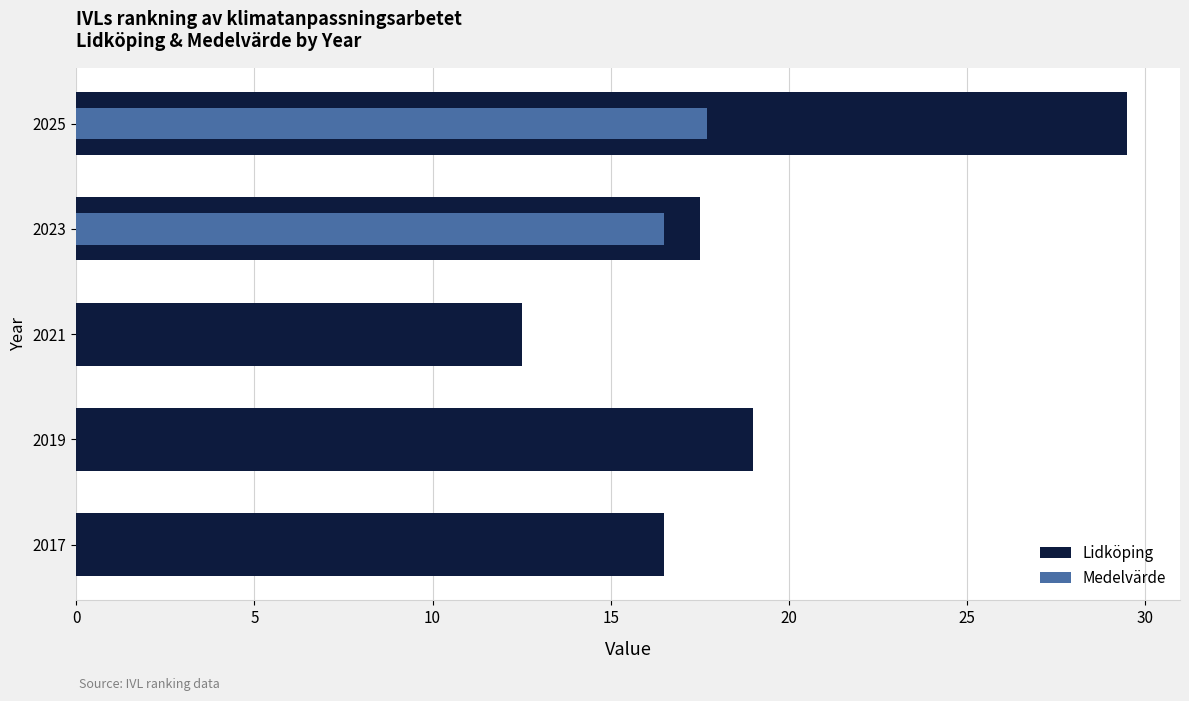

What is the difference between the maximum and minimum values?

17.0